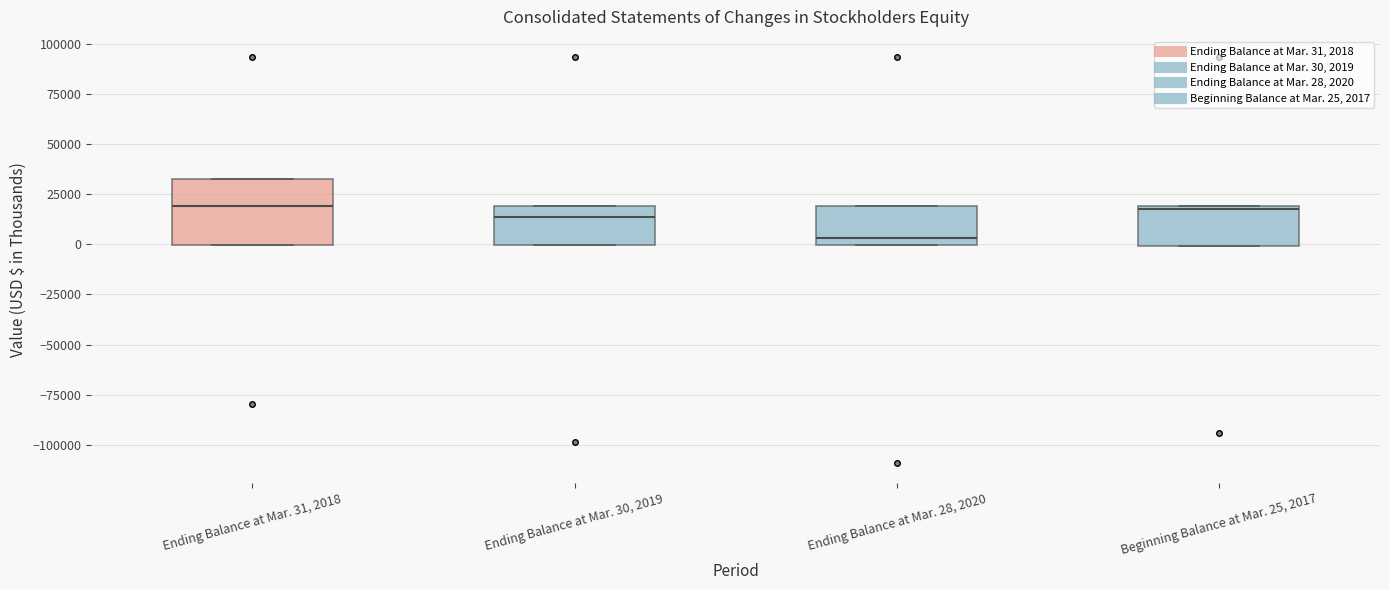

Where is the upper edge of the box for Ending Balance at Mar. 31, 2018 on the y-axis? The values are not printed on the chart, so give them approximately, as read against the axis.

30000